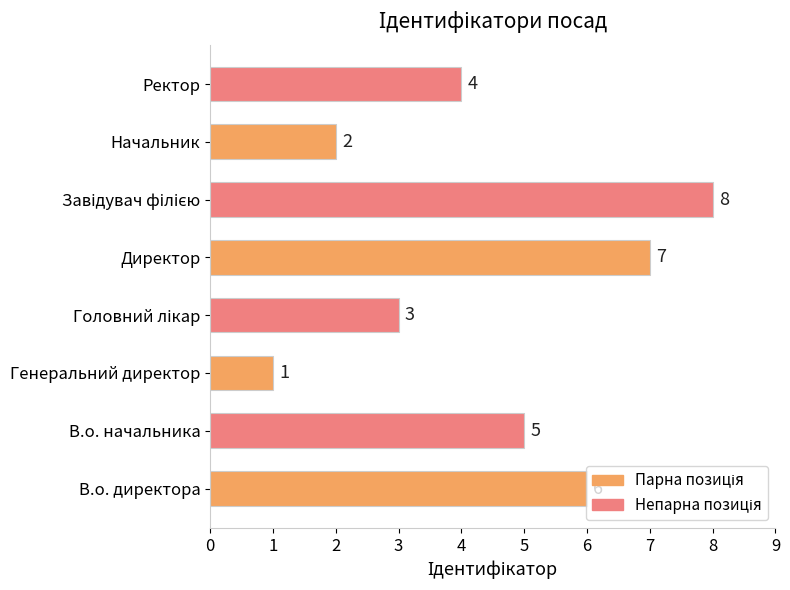

What is the sum of all values?

36